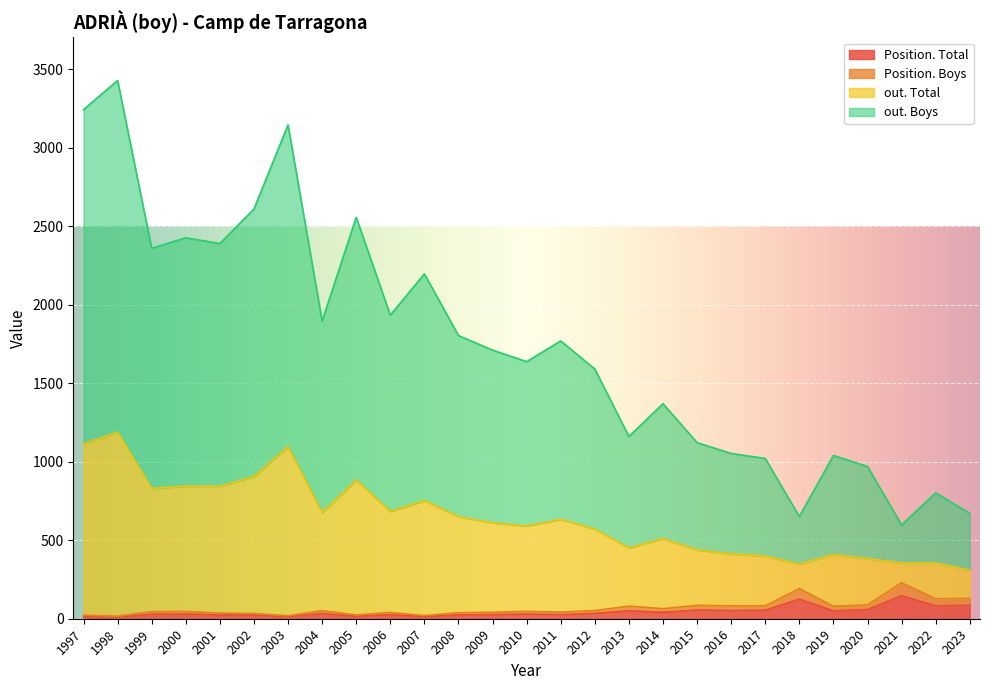

True or false: Position. Total has a value of 29 at 1999.

True